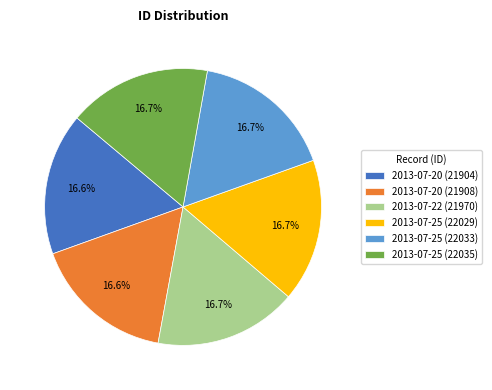

To the nearest percent, what is the average slice percentage?

17%